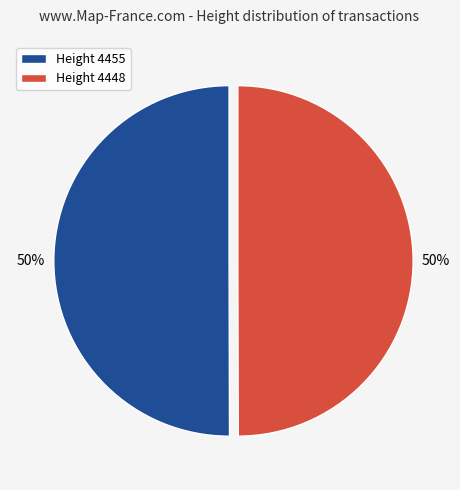

What is the ratio of the value at Height 4455 to the value at Height 4448?

1.0